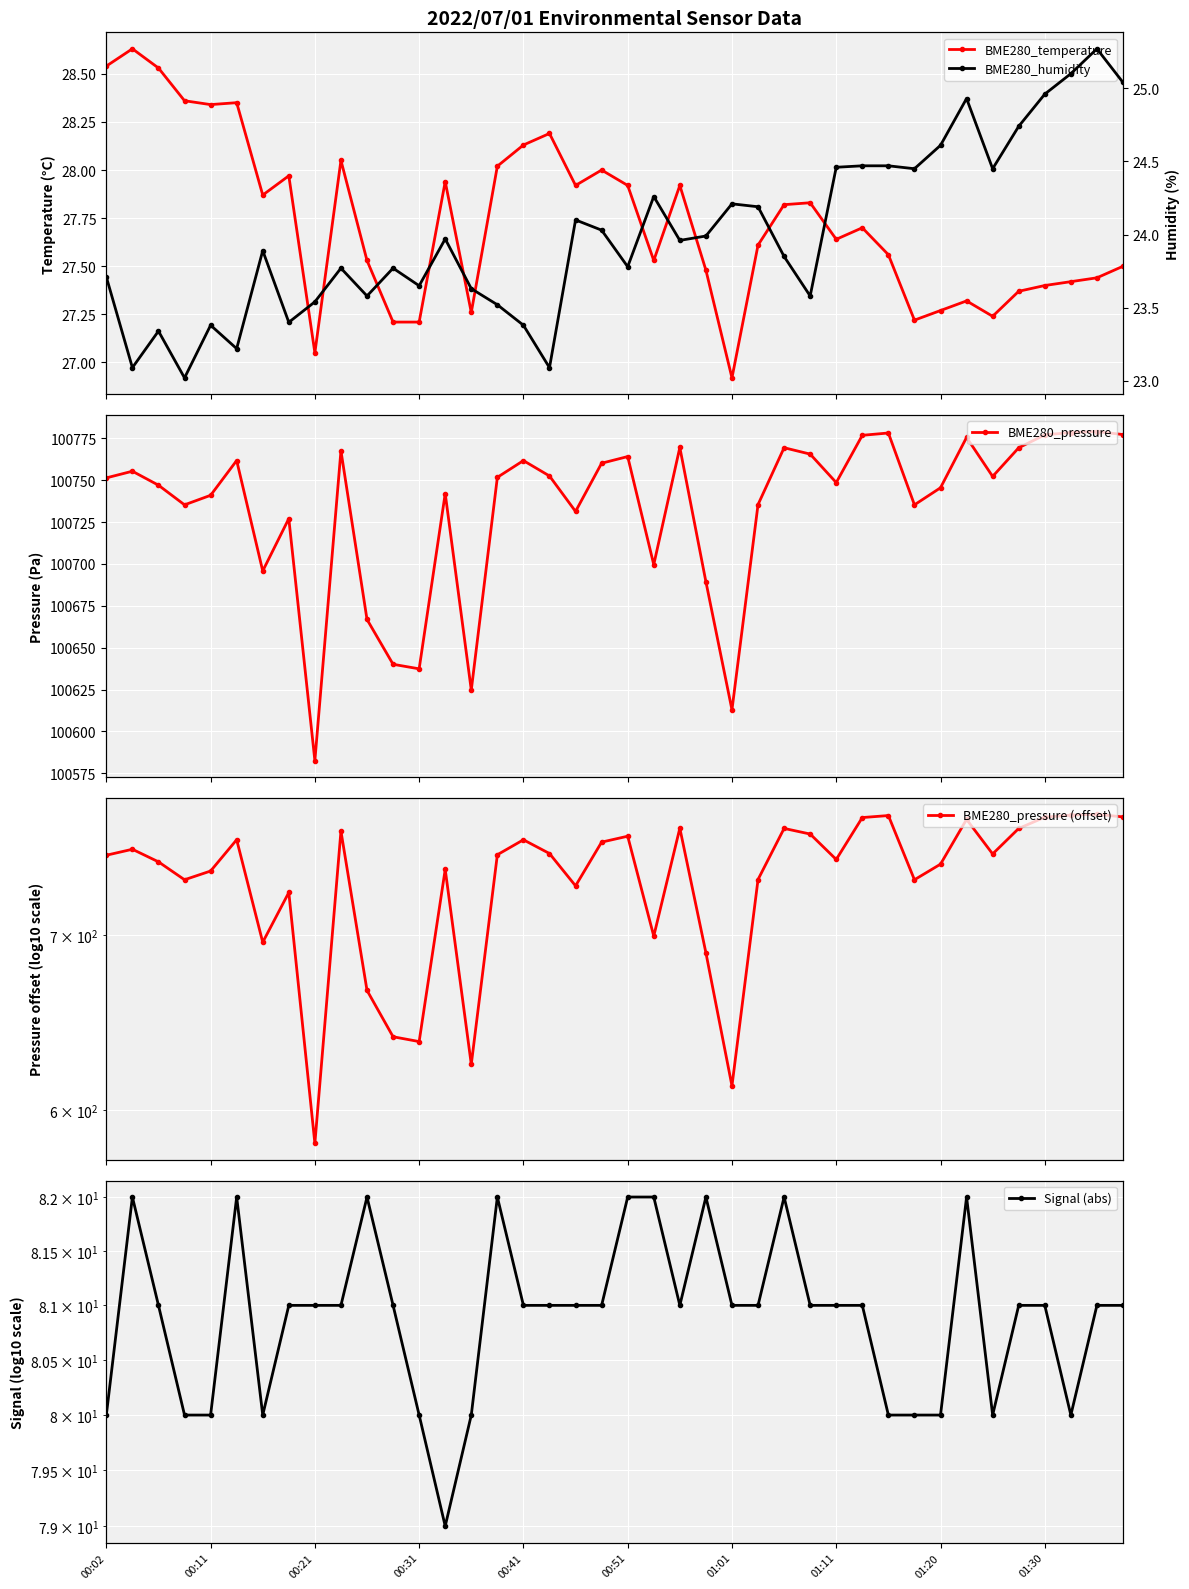

What are all the series names shown in the legend?

BME280_temperature, BME280_pressure, BME280_pressure (offset), Signal (abs), BME280_humidity